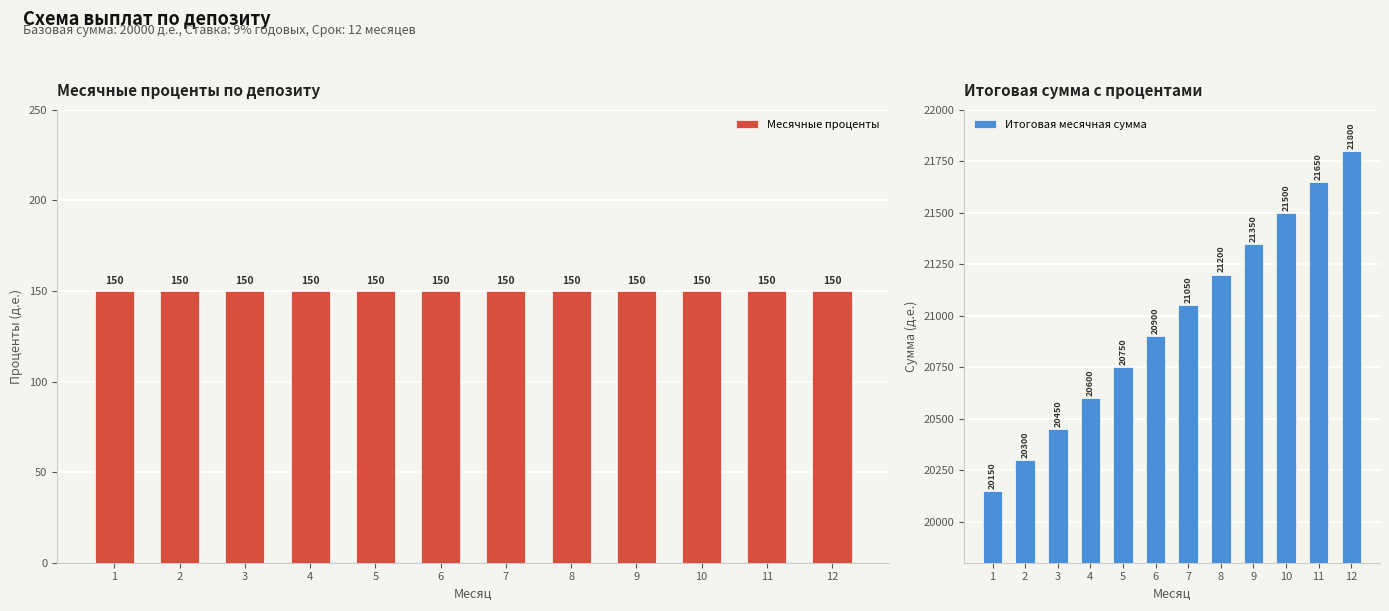

Reading left to right, list all the values displayed in this chart.

Месячные проценты: 150	150	150	150	150	150	150	150	150	150	150	150
Итоговая месячная сумма: 20150	20300	20450	20600	20750	20900	21050	21200	21350	21500	21650	21800